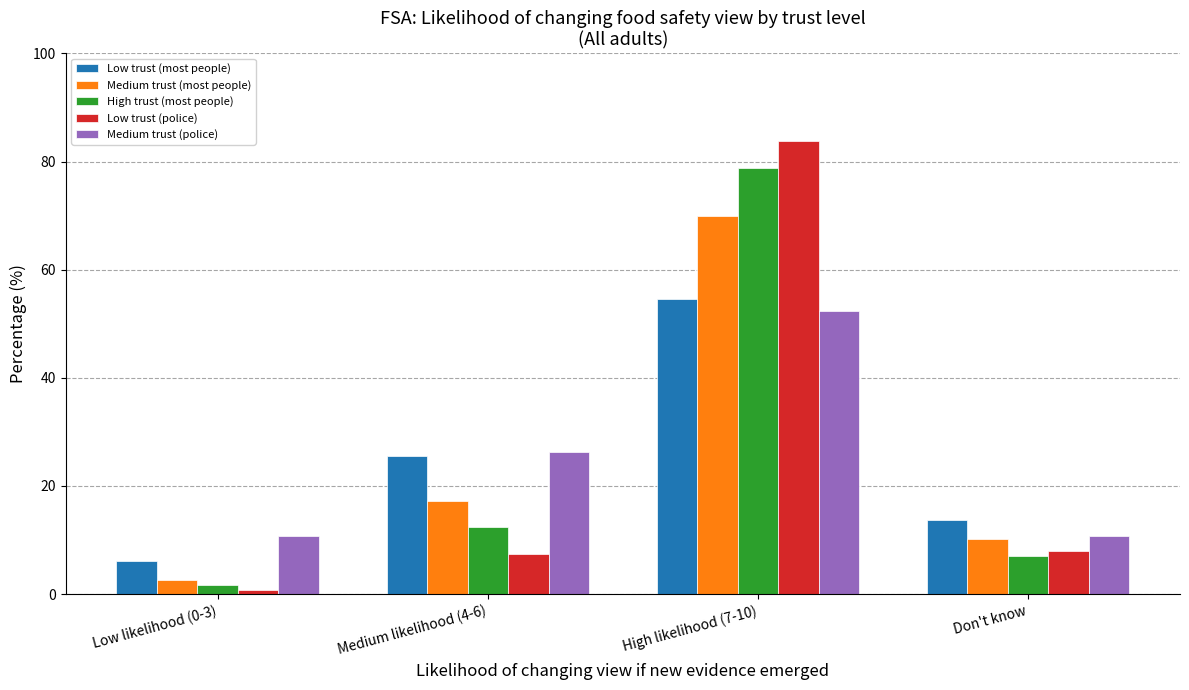

Does the chart contain stacked bars?

No